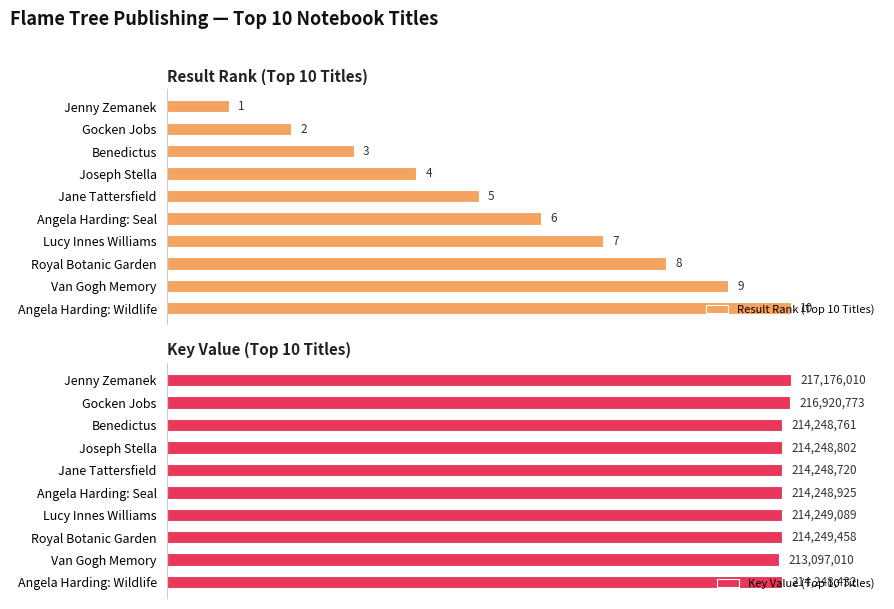

At how many categories does at least one series exceed 26?

10